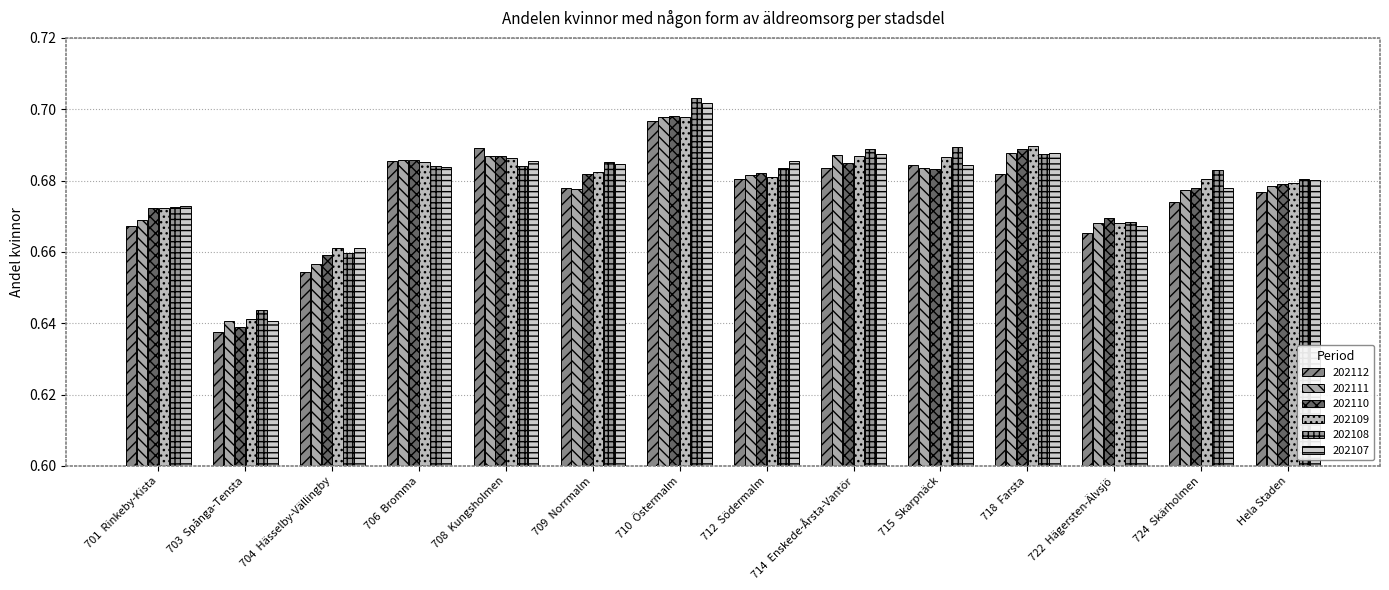

Reading right to left, extract all data points from this chart.

202112: 0.7	0.7	0.7	0.7	0.7	0.7	0.7	0.7	0.7	0.7	0.7	0.7	0.6	0.7
202111: 0.7	0.7	0.7	0.7	0.7	0.7	0.7	0.7	0.7	0.7	0.7	0.7	0.6	0.7
202110: 0.7	0.7	0.7	0.7	0.7	0.7	0.7	0.7	0.7	0.7	0.7	0.7	0.6	0.7
202109: 0.7	0.7	0.7	0.7	0.7	0.7	0.7	0.7	0.7	0.7	0.7	0.7	0.6	0.7
202108: 0.7	0.7	0.7	0.7	0.7	0.7	0.7	0.7	0.7	0.7	0.7	0.7	0.6	0.7
202107: 0.7	0.7	0.7	0.7	0.7	0.7	0.7	0.7	0.7	0.7	0.7	0.7	0.6	0.7